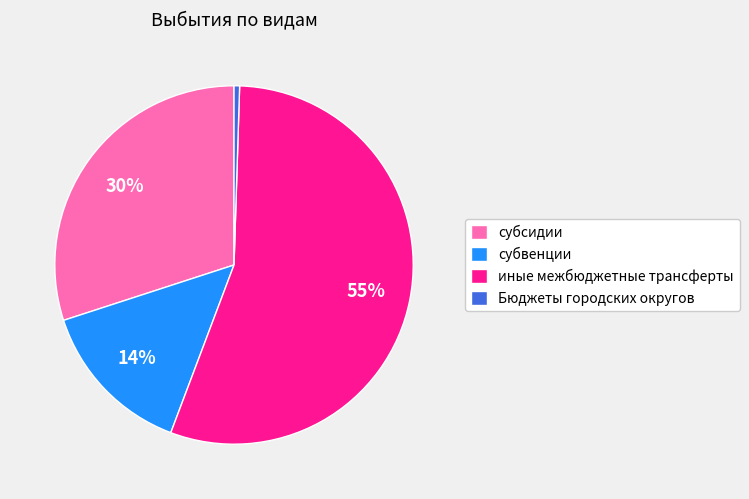

Which category accounts for the majority?

иные межбюджетные трансферты